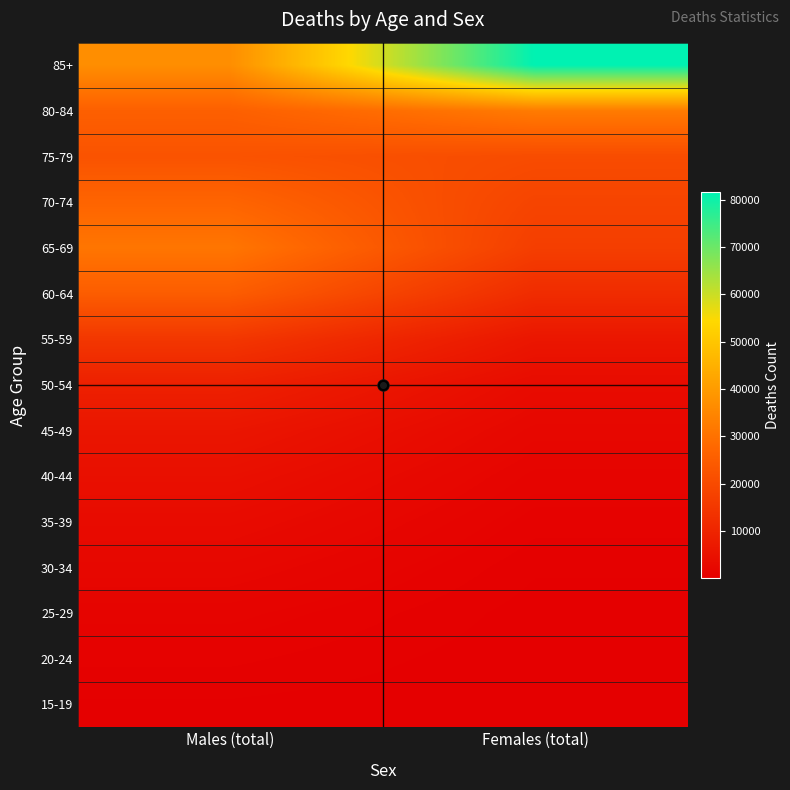

How many distinct data groups are displayed?

15